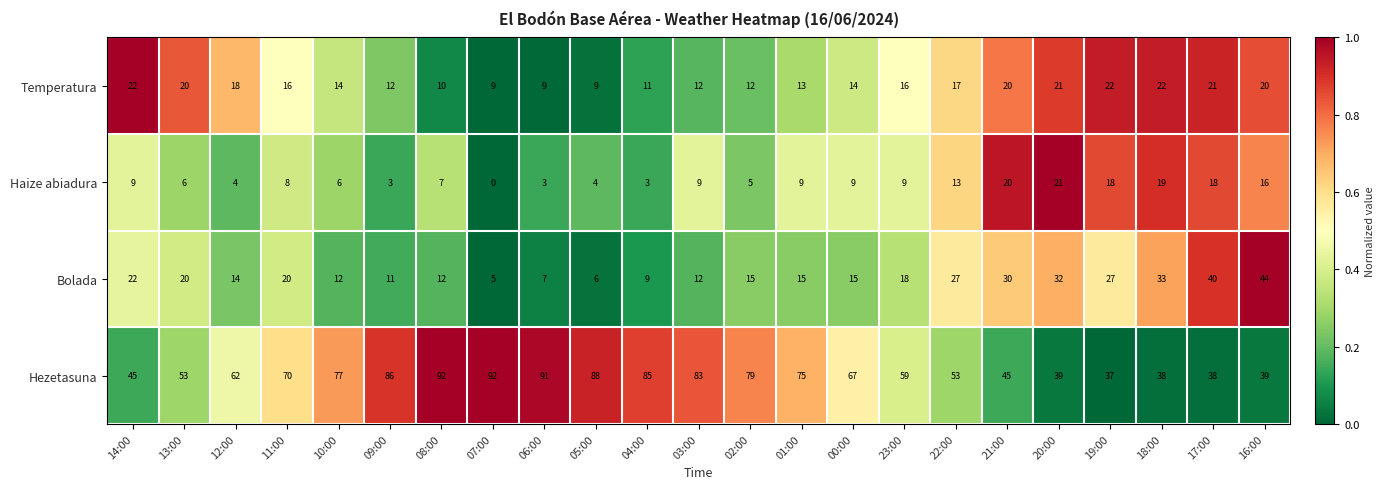

At which label does Haize abiadura reach its peak?

20:00